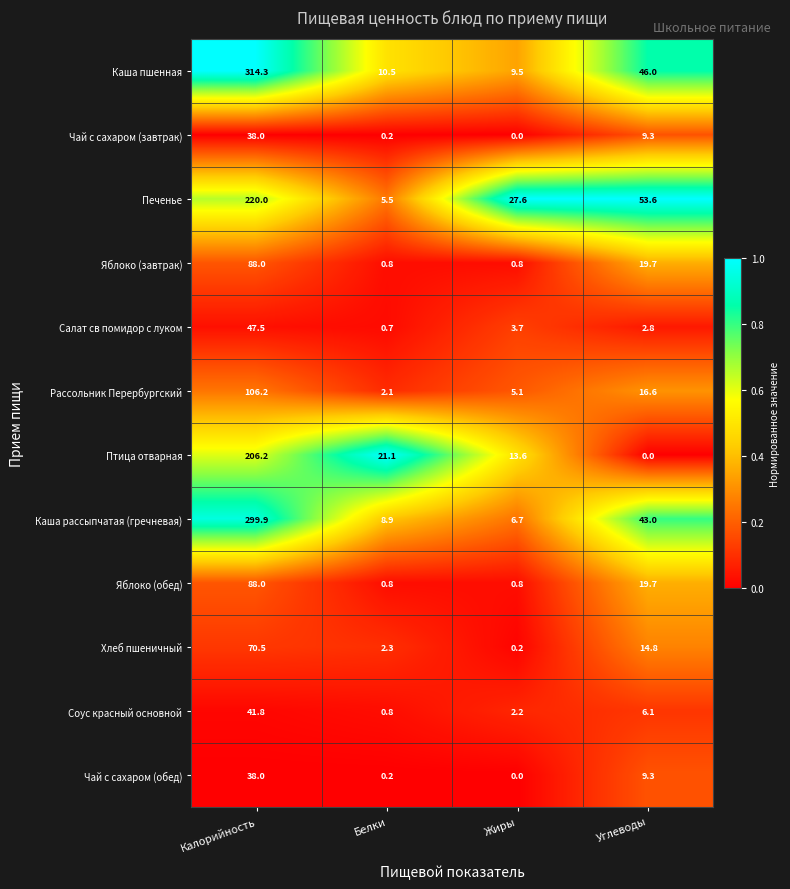

What is the total value across all series at Белки?

53.9